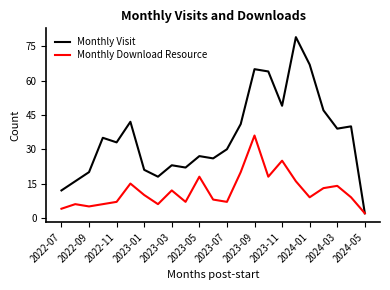

What is the maximum value for Monthly Visit?

79